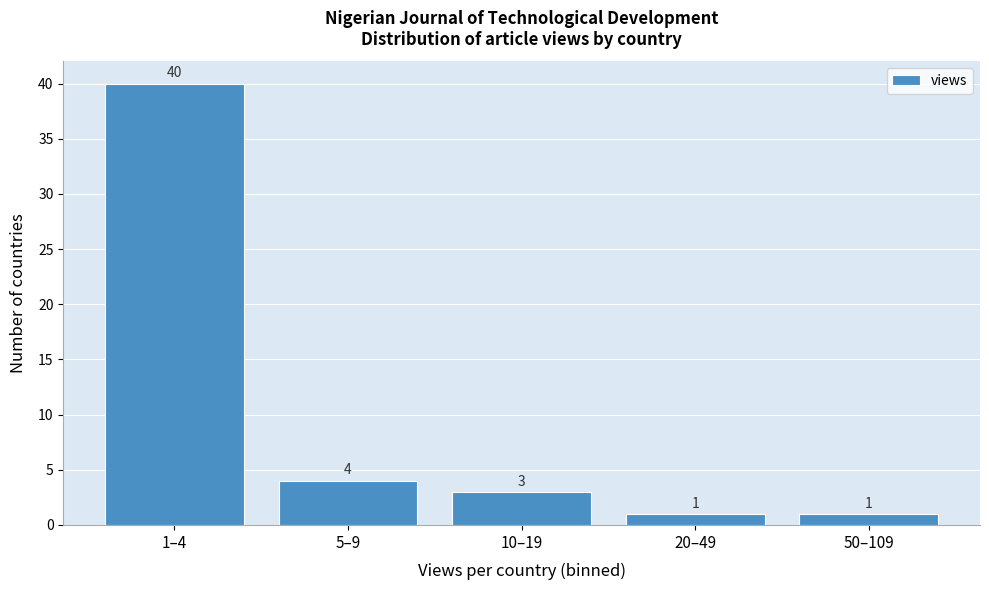

Reading left to right, transcribe all the data shown in this chart.

40	4	3	1	1